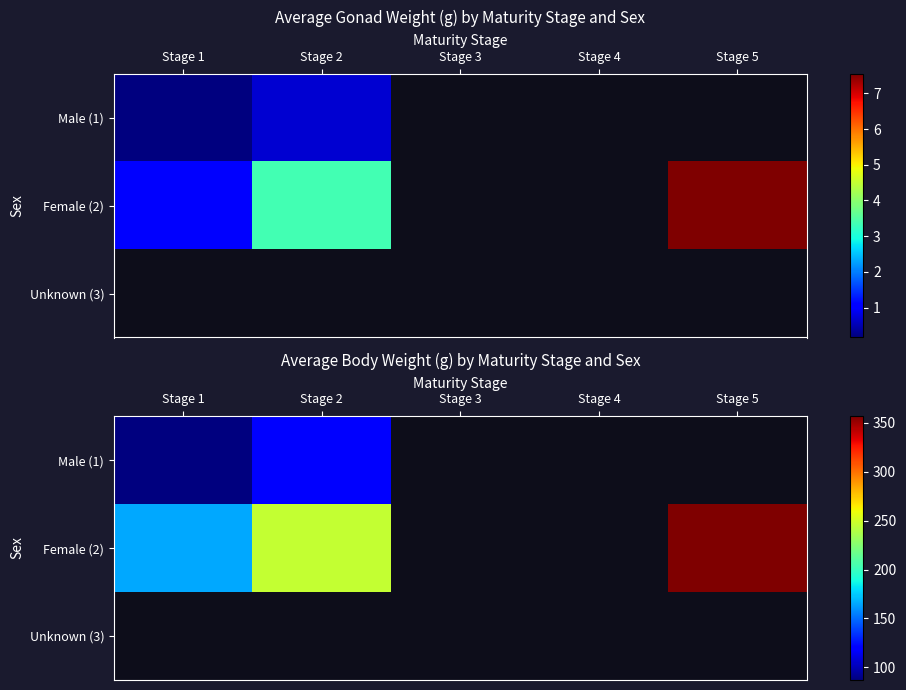

Rank the series by their average value, from lowest to highest.

Male (1), Female (2), Unknown (3)